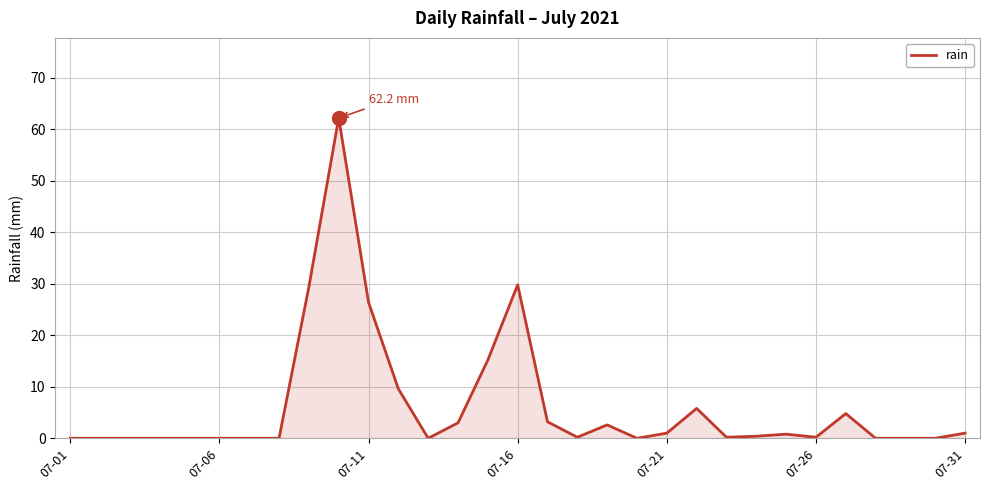

What is the sum of all values?

195.8